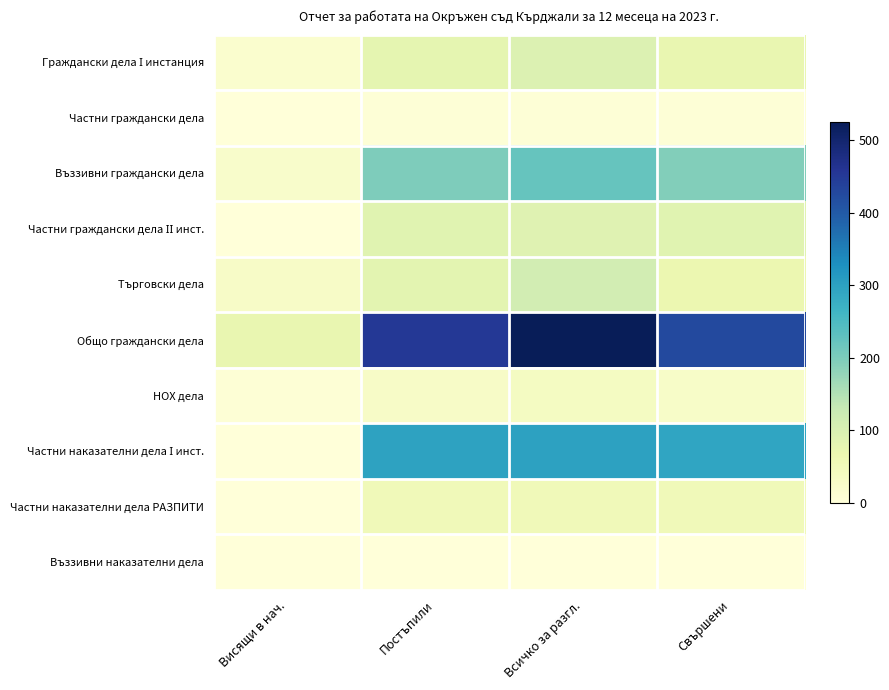

What is the maximum value shown in the chart?

526